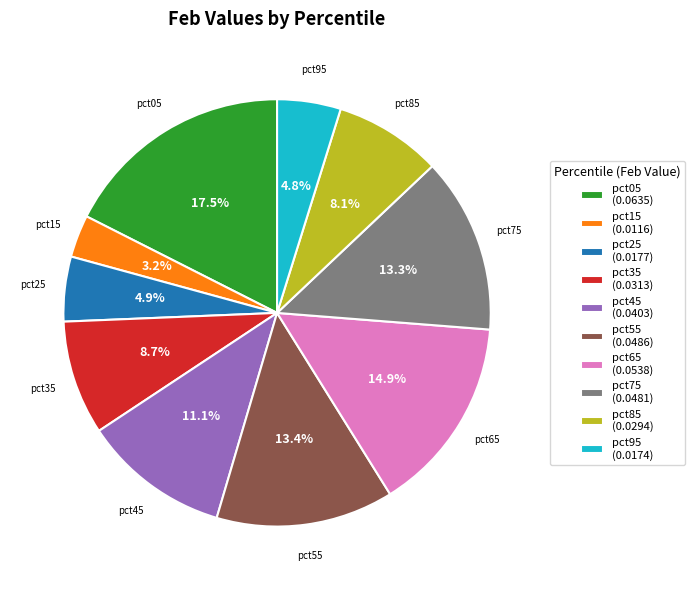

What is the total percentage of pct55 (0.0486) and pct15 (0.0116)?

16.6%